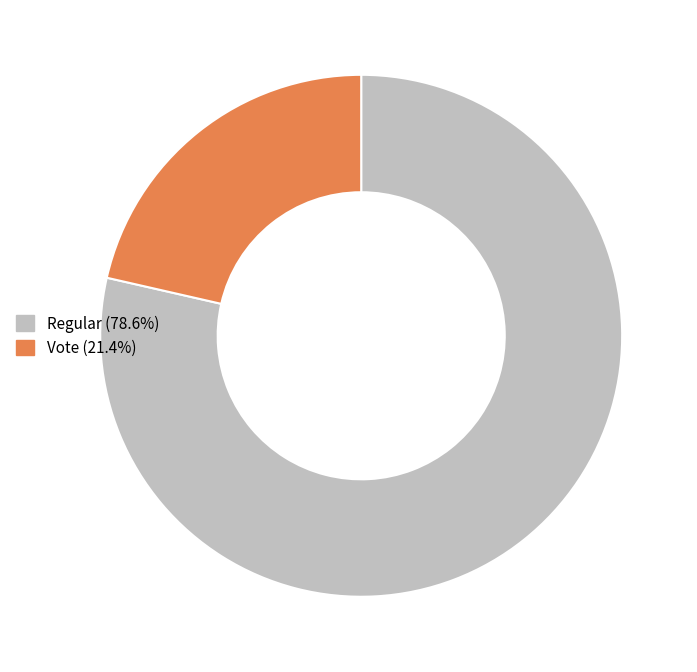

What is the largest slice in the pie chart?

Regular